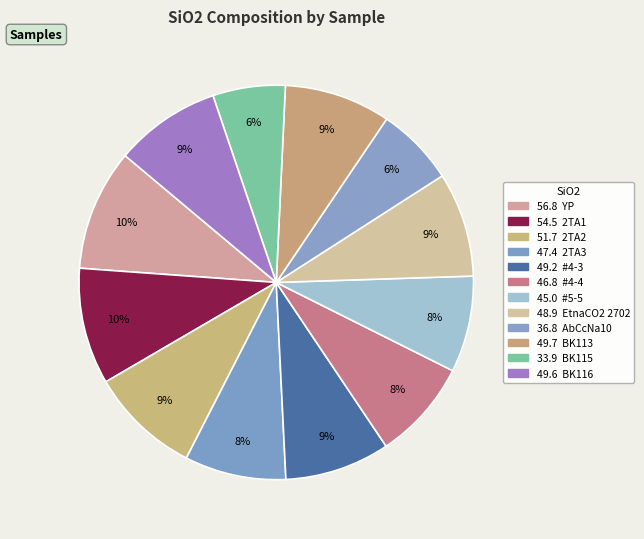

How many segments does this pie chart have?

12